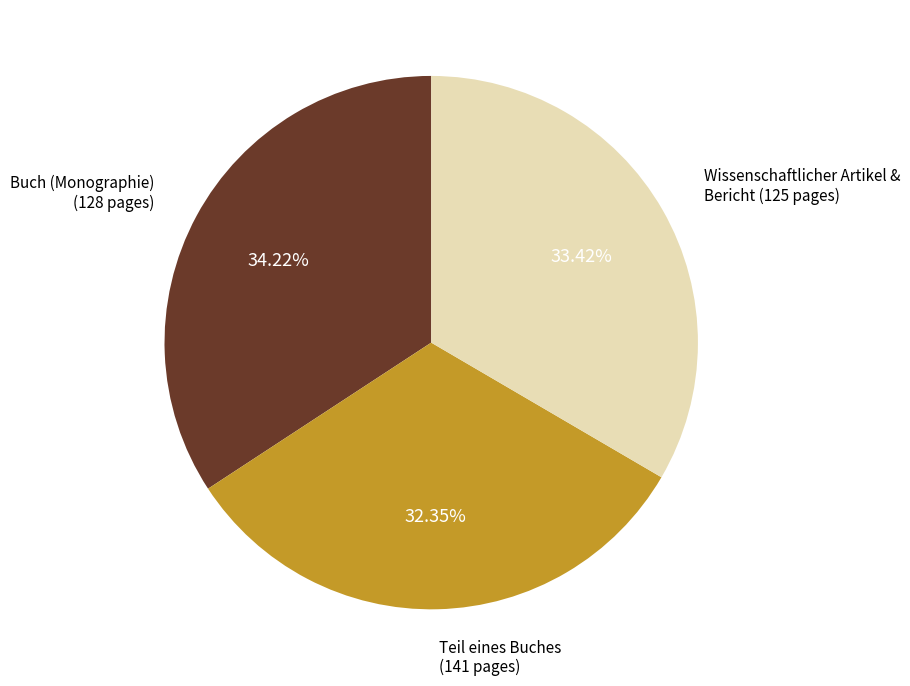

Is there a majority slice in this chart?

No